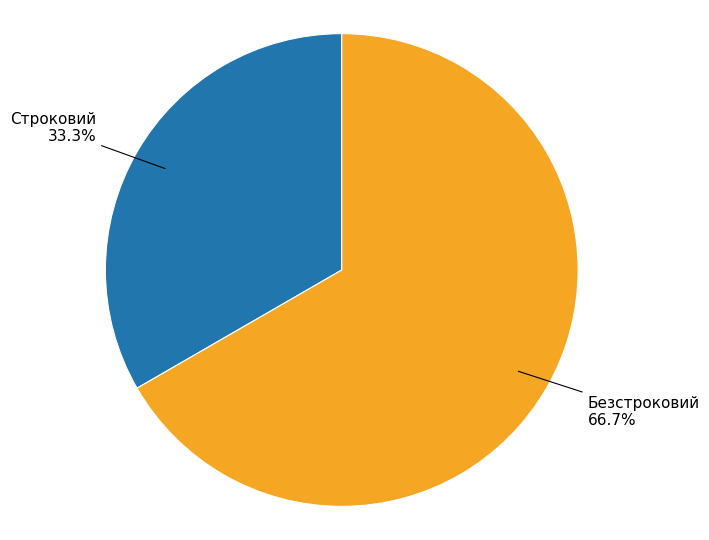

To the nearest percent, what is the difference between the largest and smallest slice percentages?

33%